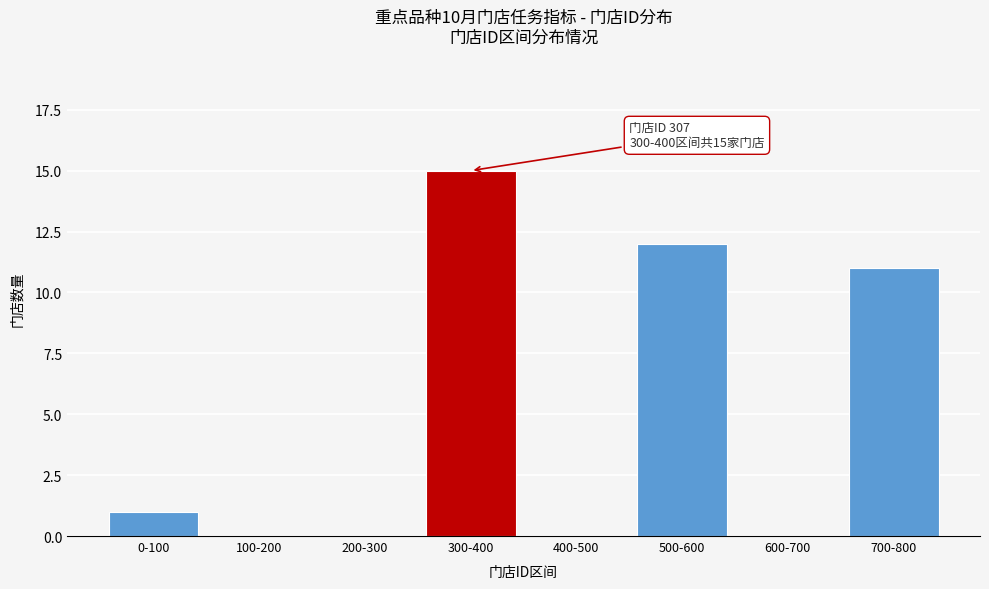

Reading left to right, extract all data points from this chart.

0-100=1	100-200=0	200-300=0	300-400=15	400-500=0	500-600=12	600-700=0	700-800=11